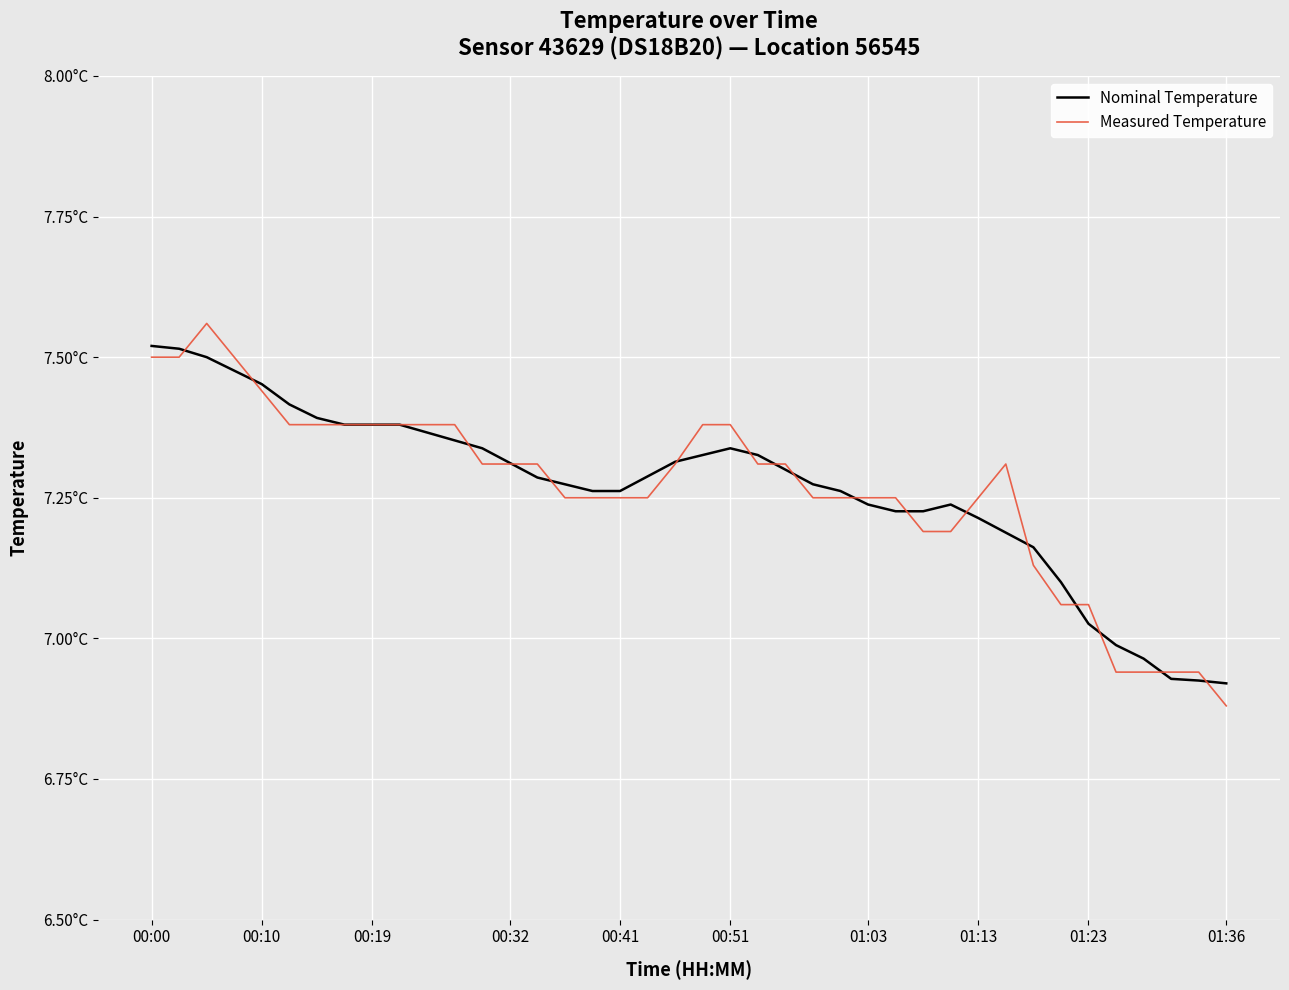

Where is Measured Temperature nearest to the value 7?

33